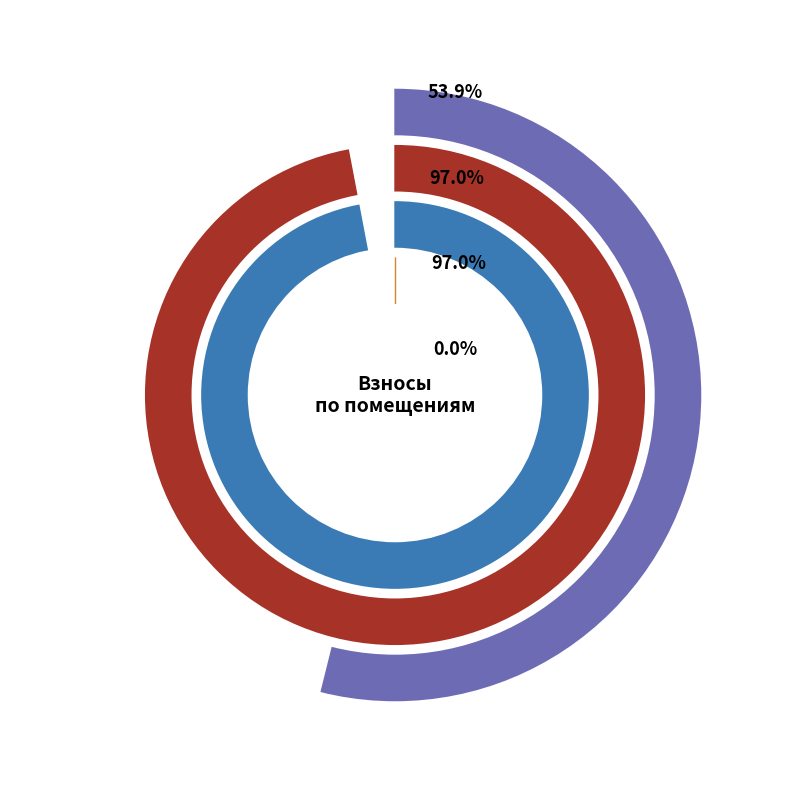

Is the sum of 2 and 5 greater than half?

No